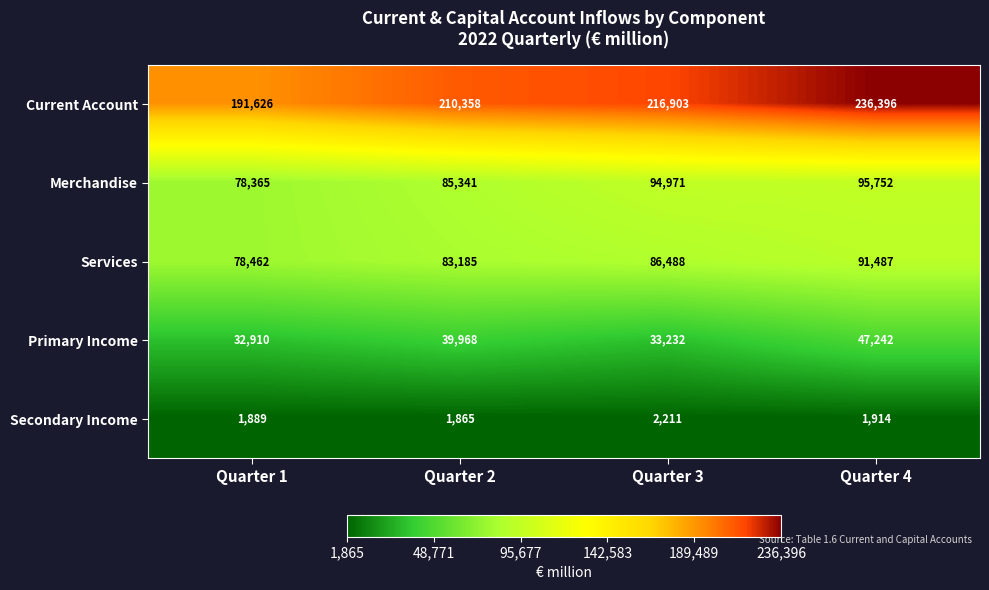

What is the difference between the maximum and minimum values in the Primary Income series?

14332